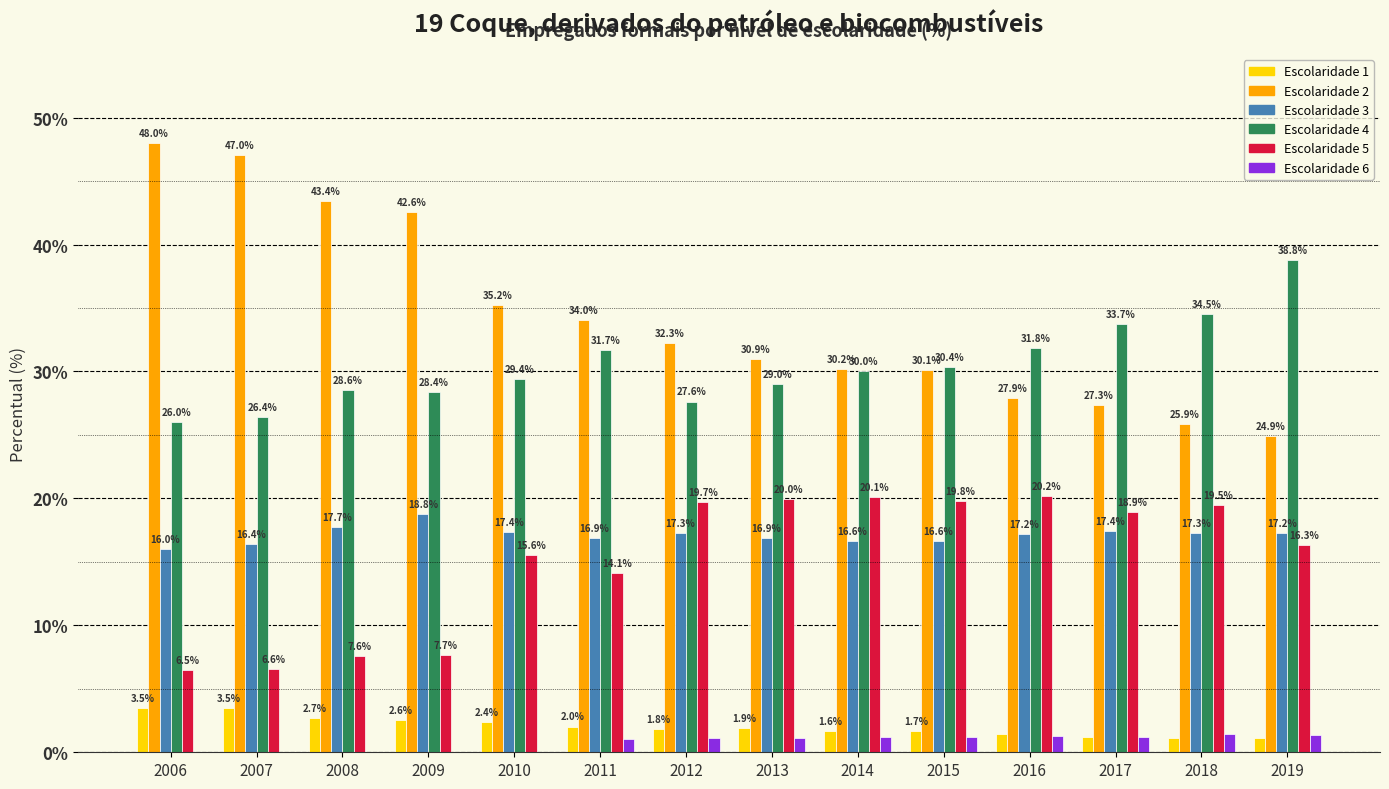

What is the total value across all series at 2012?

99.8